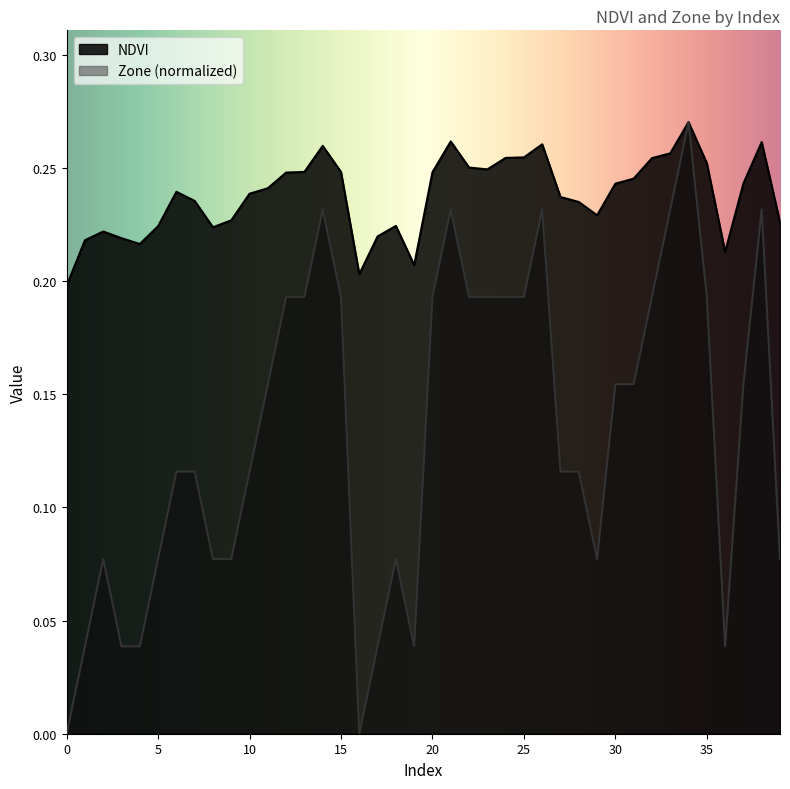

List the series in order of their overall mean, highest first.

NDVI, Zone (normalized)